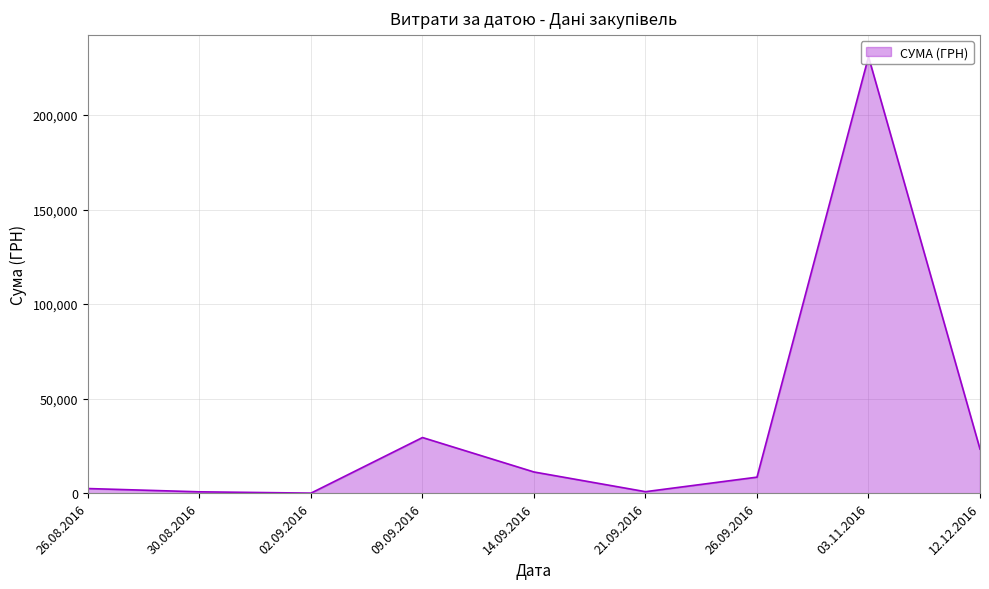

How many lines are shown in the chart?

1